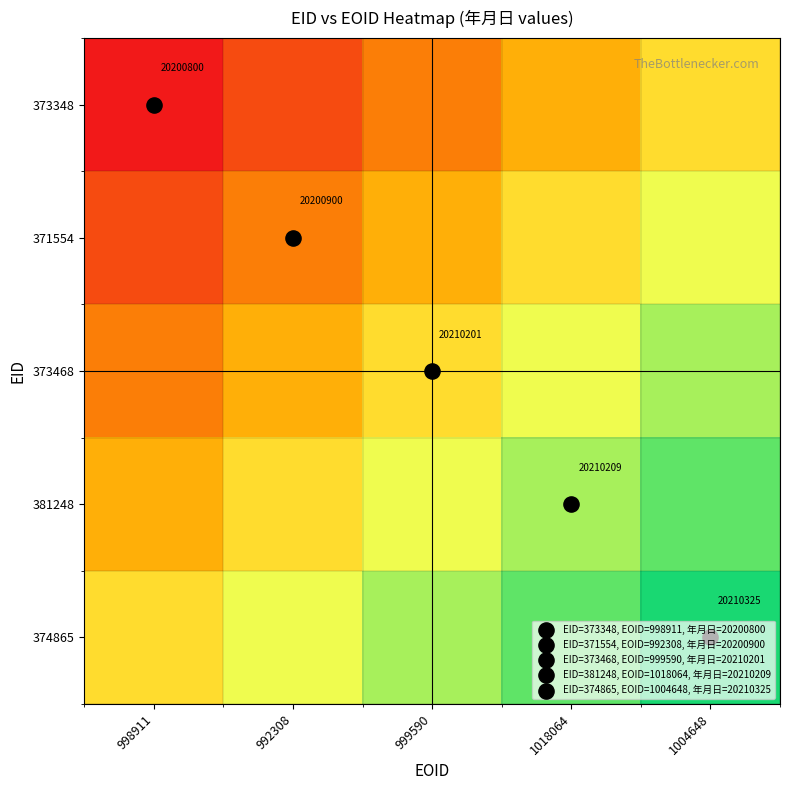

Is the value of 373468 at 999590 greater than the value of 373348 at 992308?

Yes